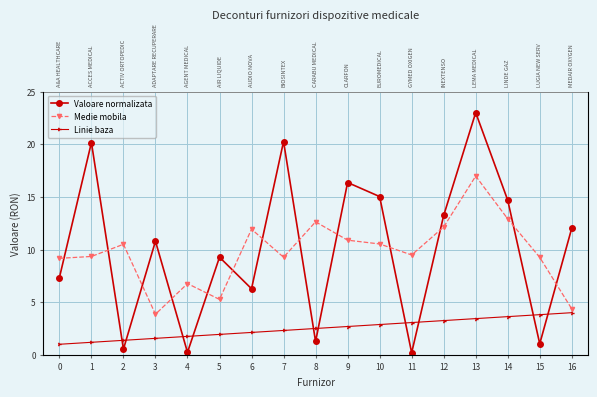

Which series has the largest total across all categories?

Valoare normalizata